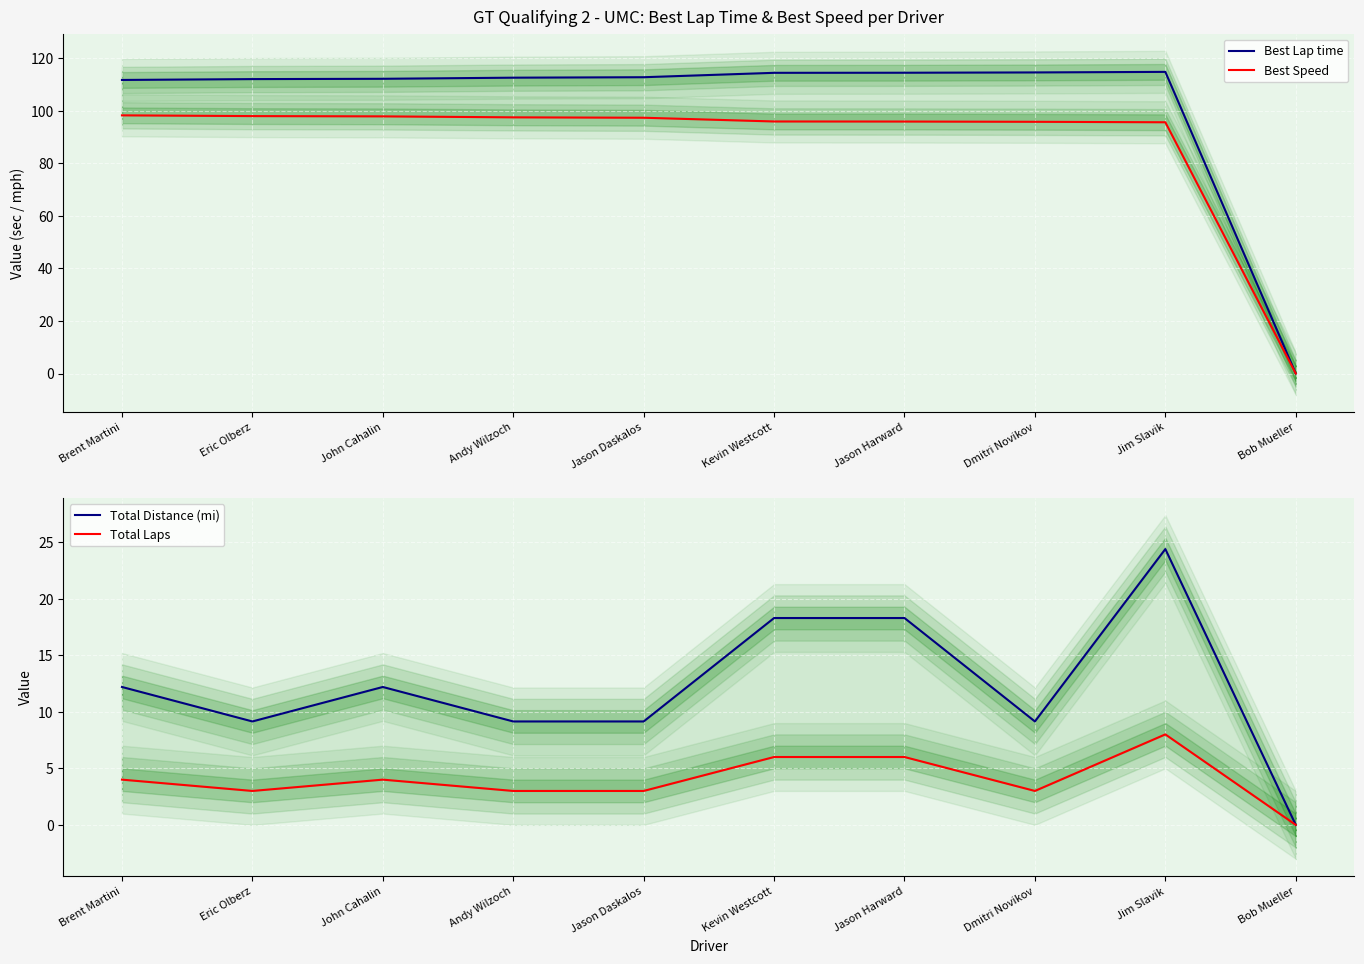

How many values in the Best Lap time series exceed 112?

8